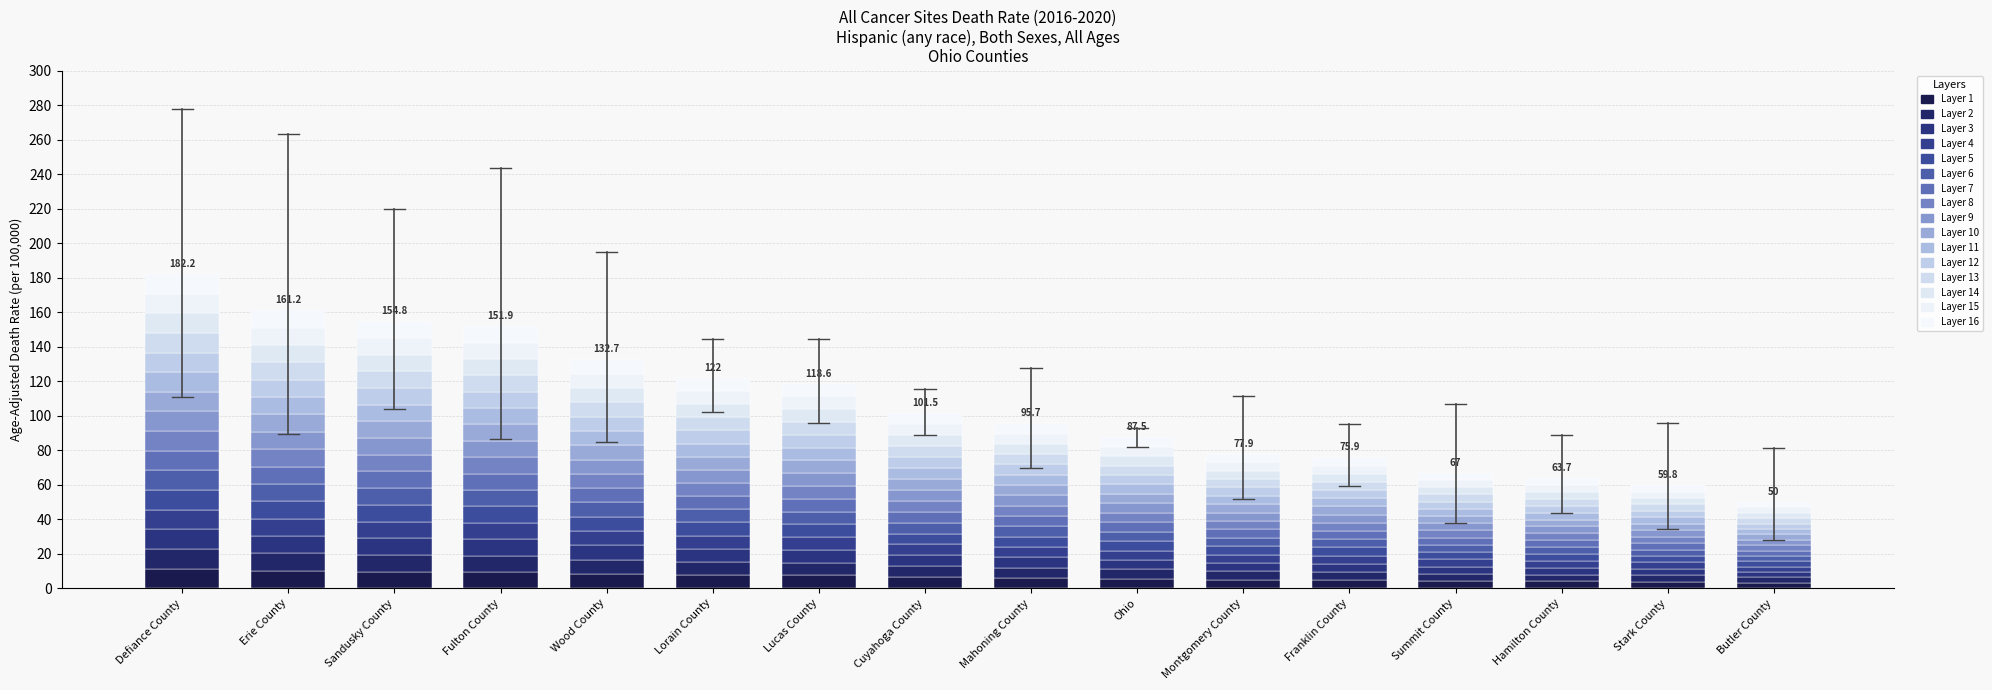

How many categories are shown in the chart?

16